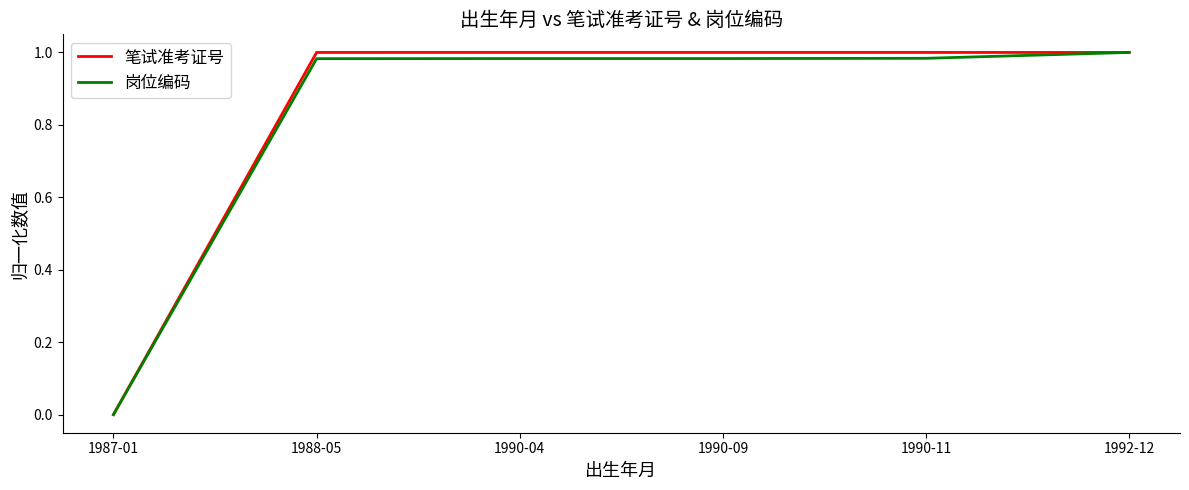

What position from the right is 1992-12?

1